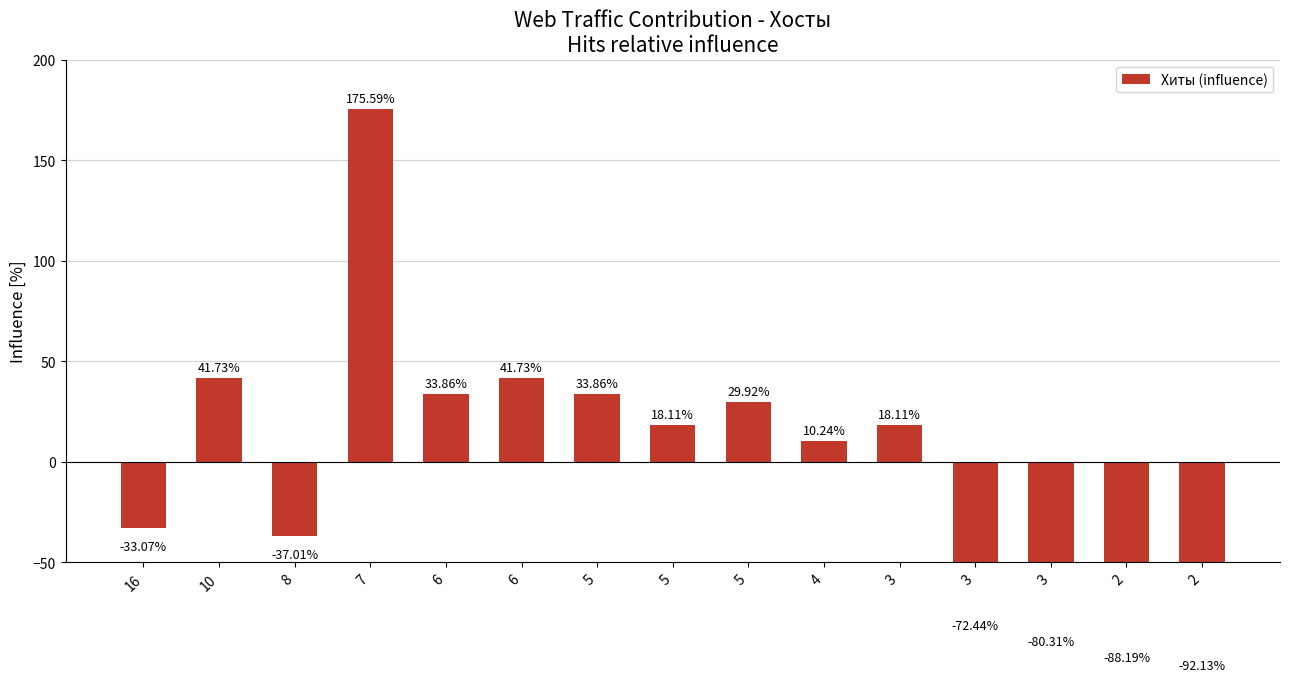

Are the bars grouped side by side (vs. stacked)?

No